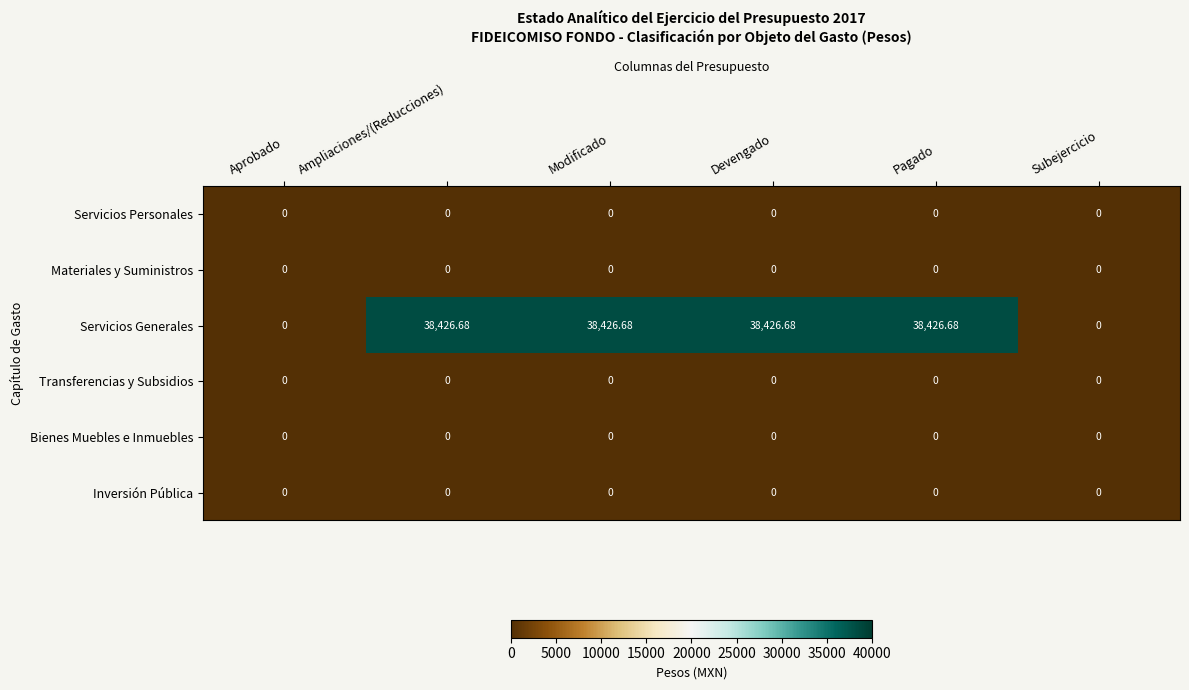

Which series changed the most between Modificado and Subejercicio?

Servicios Generales